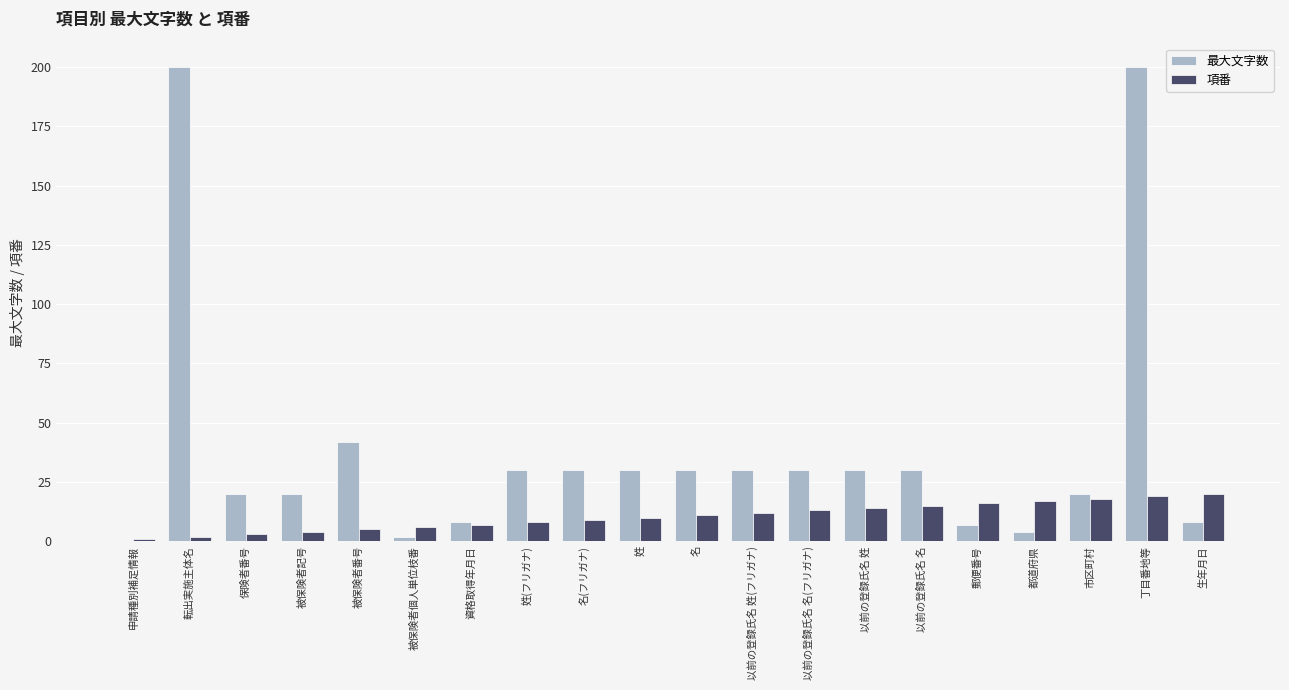

How many distinct data groups are displayed?

2